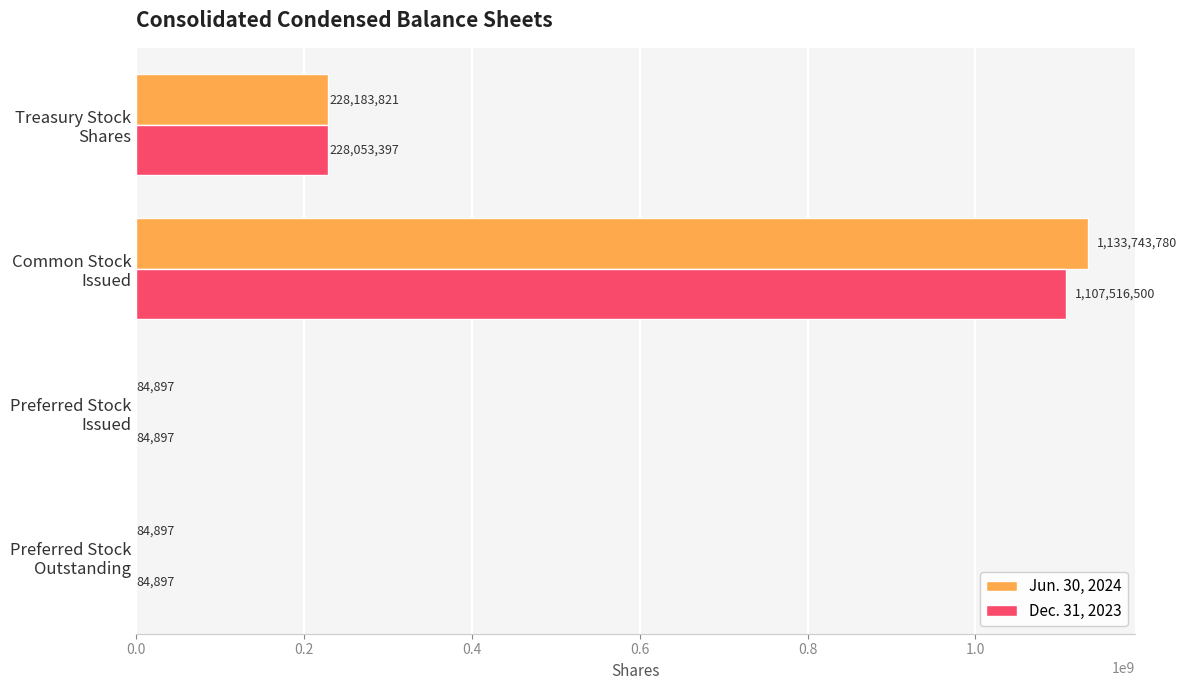

What is the sum of all Dec. 31, 2023 values?

1335739691